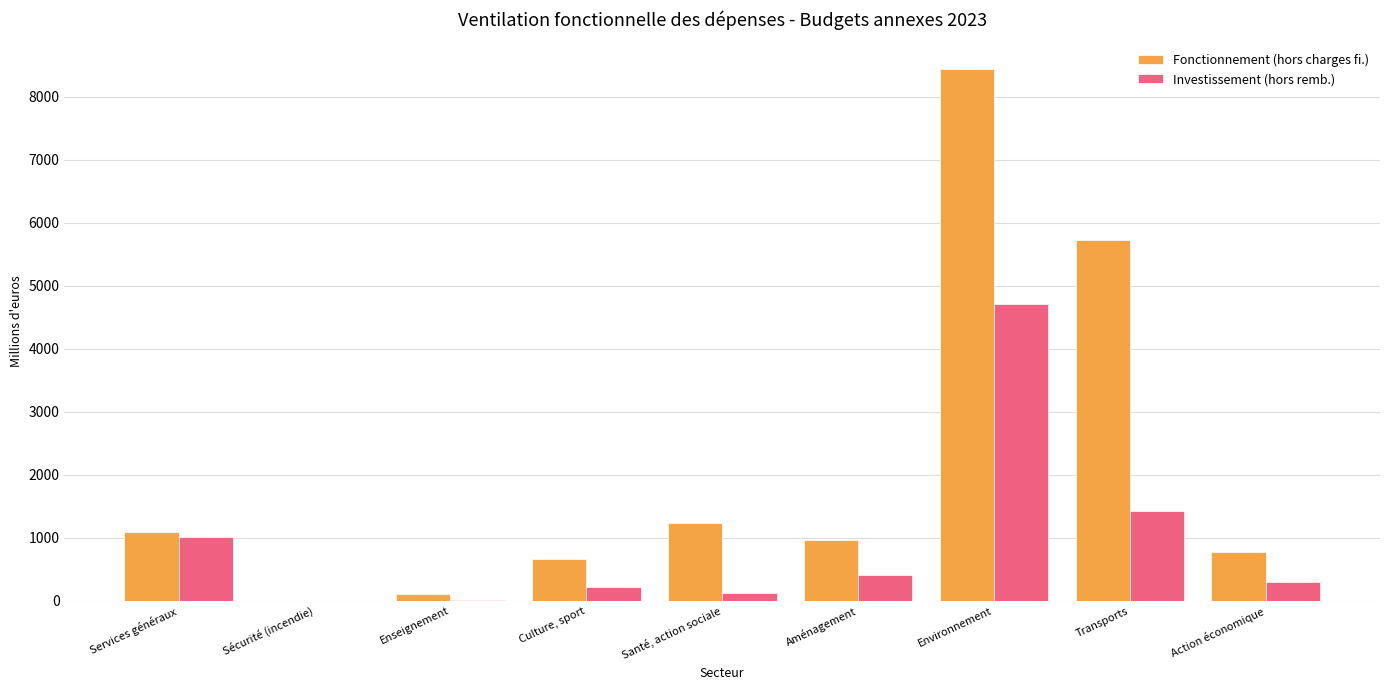

True or false: Investissement (hors remb.) has a value of 297.4 at Action économique.

True